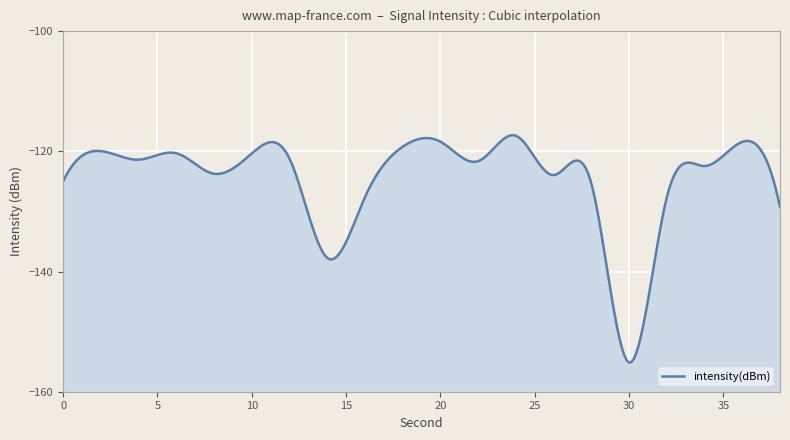

How many lines are shown in the chart?

1